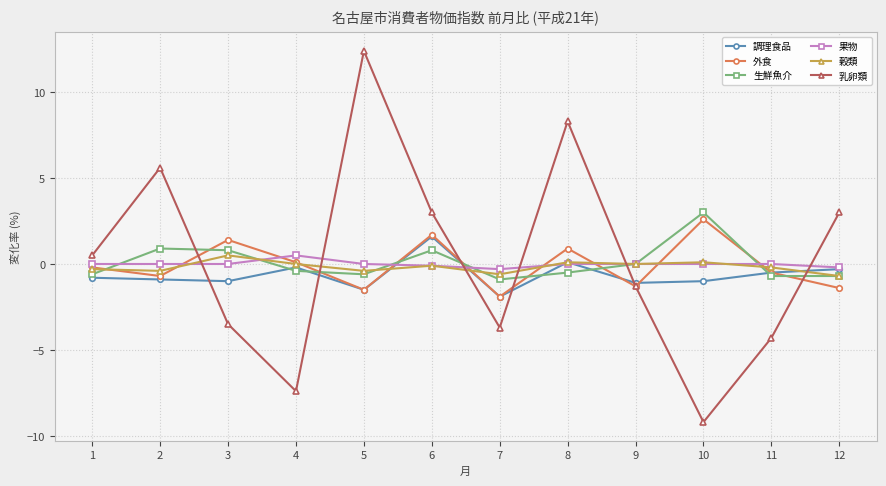

Which series changed the most between 3 and 6?

乳卵類